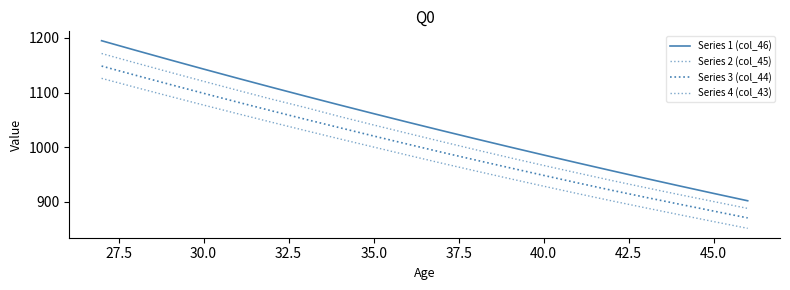

Is this an area chart (filled region under the line)?

No